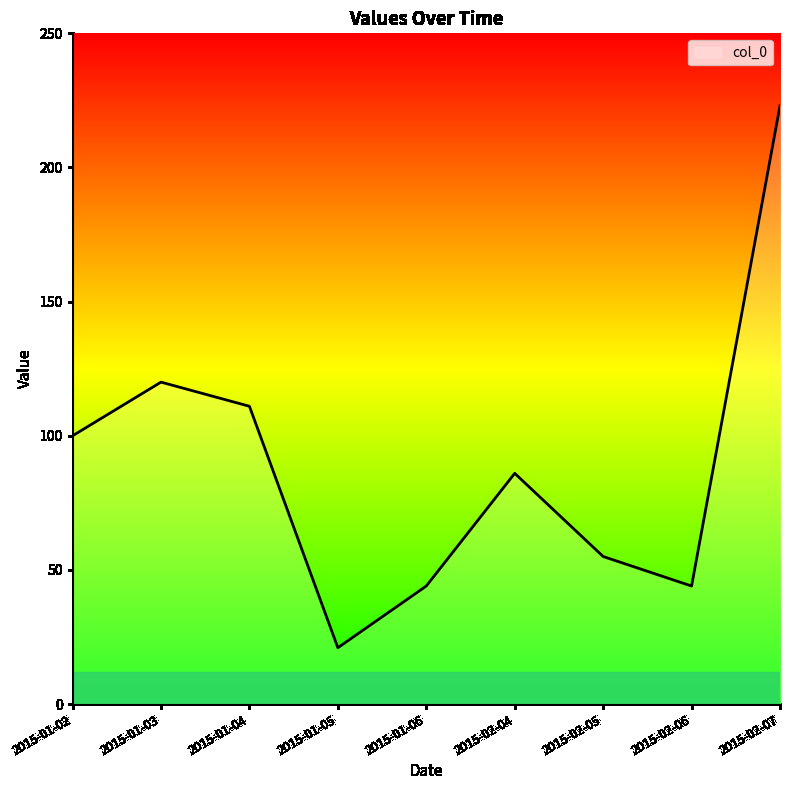

Which has a higher value, 2015-02-04 or 2015-01-05?

2015-02-04